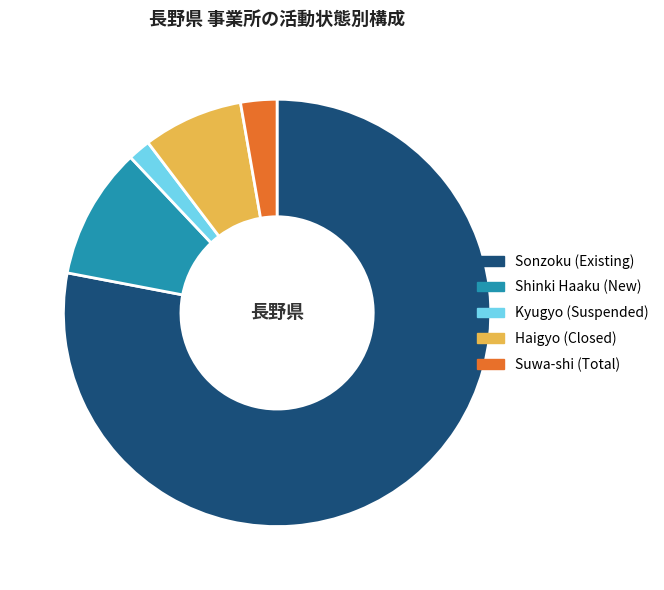

Is the sum of Shinki Haaku (New) and Sonzoku (Existing) greater than half?

Yes